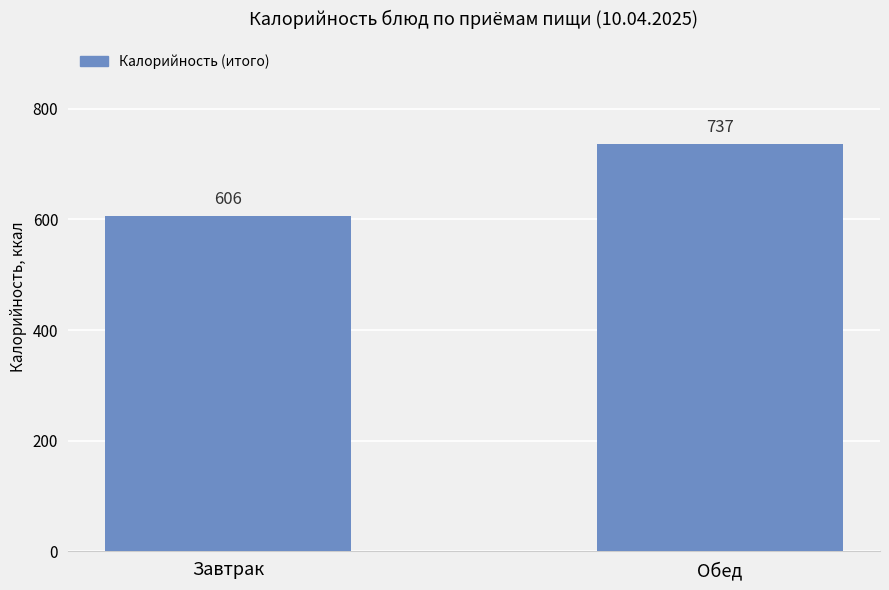

What is the smallest value displayed?

606.1